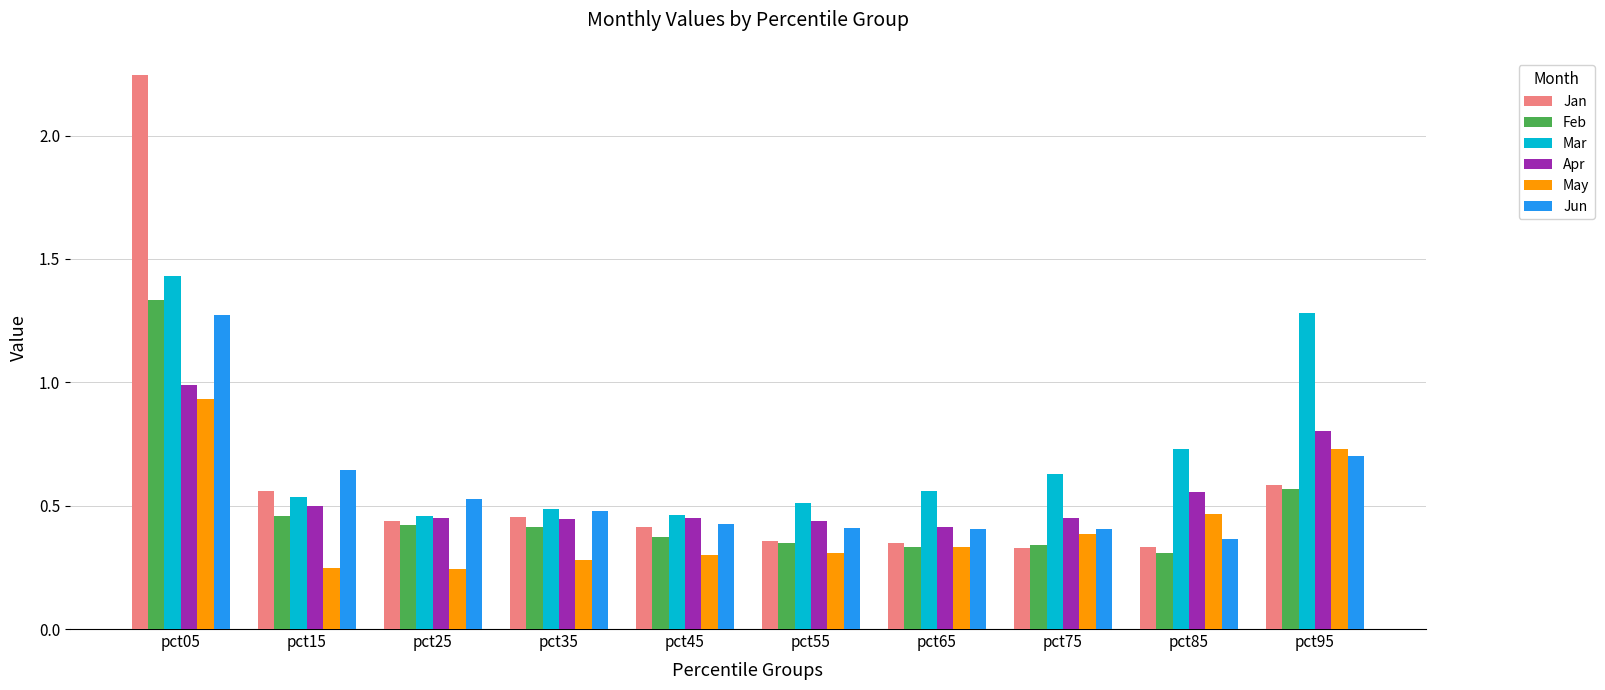

At how many categories does at least one series exceed 0?

10